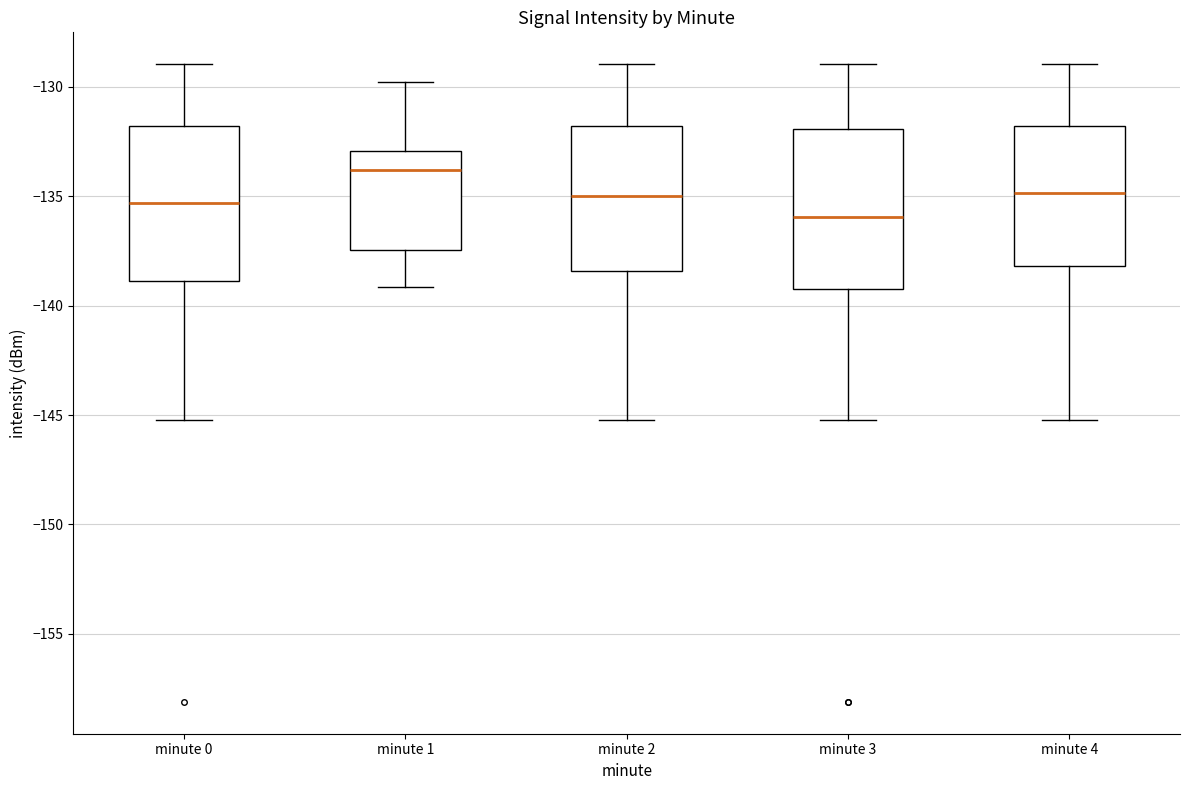

Reading left to right, read every box against the y-axis: the position of its median line, the range the box covers, and the ends of its whiskers. The values are not printed on the chart, so give them approximately, as read against the axis.

minute 0: median -135.5, box -139.0 to -132.0, whiskers -145.0 to -129.0
minute 1: median -134.0, box -137.5 to -133.0, whiskers -139.0 to -130.0
minute 2: median -135.0, box -138.5 to -132.0, whiskers -145.0 to -129.0
minute 3: median -136.0, box -139.0 to -132.0, whiskers -145.0 to -129.0
minute 4: median -135.0, box -138.0 to -132.0, whiskers -145.0 to -129.0